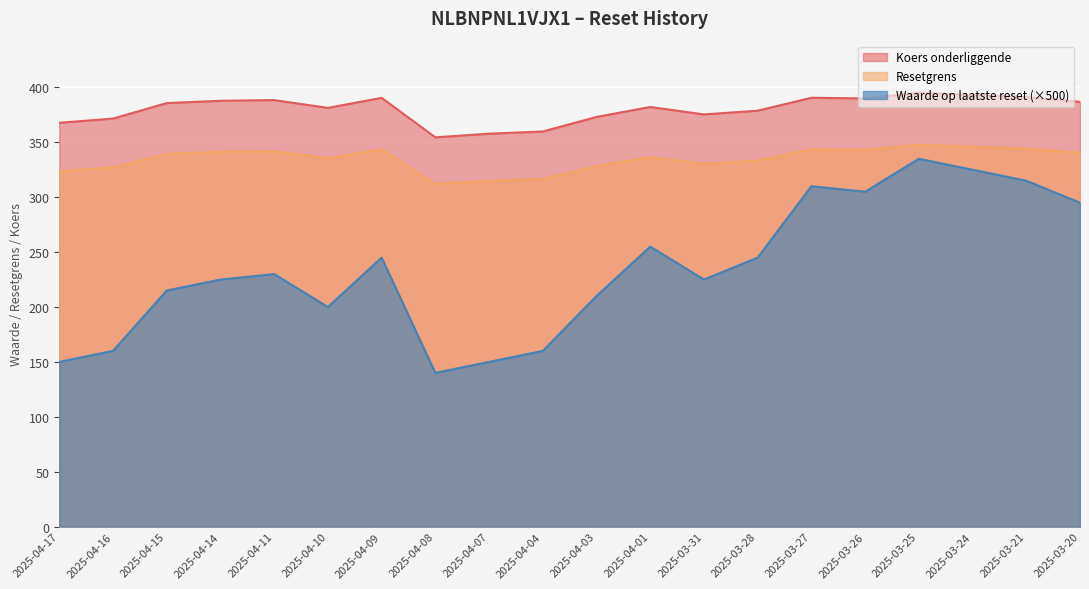

Is it true that Koers onderliggende equals 85.7 at 2025-04-16?

False